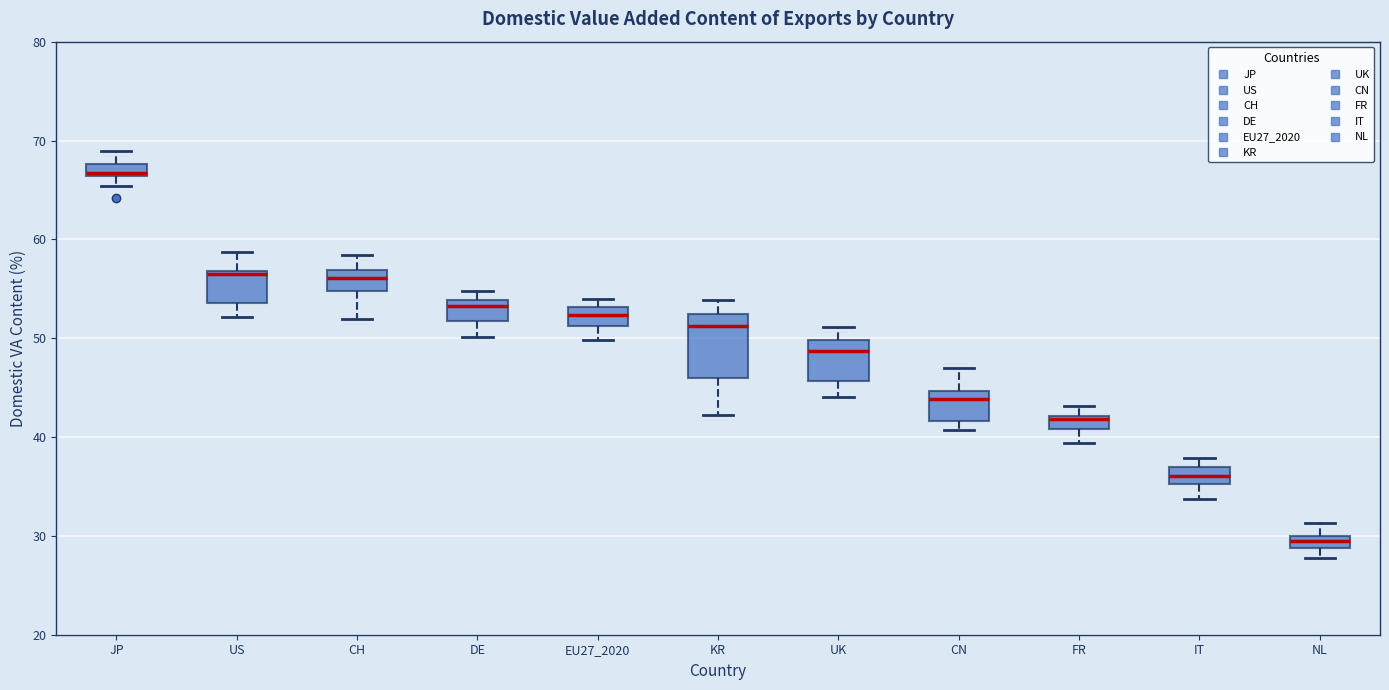

Where is the upper edge of the box for JP on the y-axis? The values are not printed on the chart, so give them approximately, as read against the axis.

68